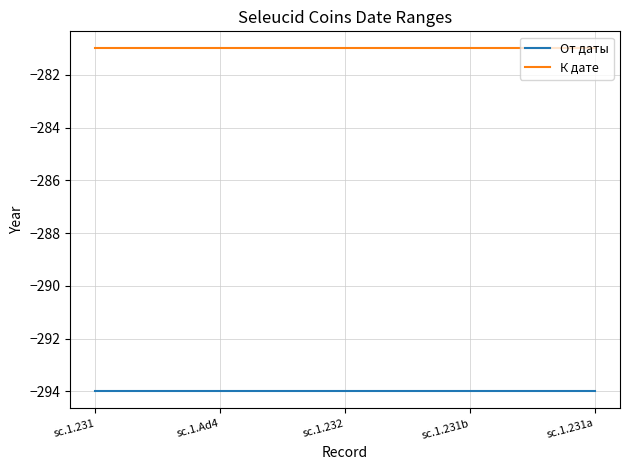

True or false: К дате and От даты intersect in this chart.

False